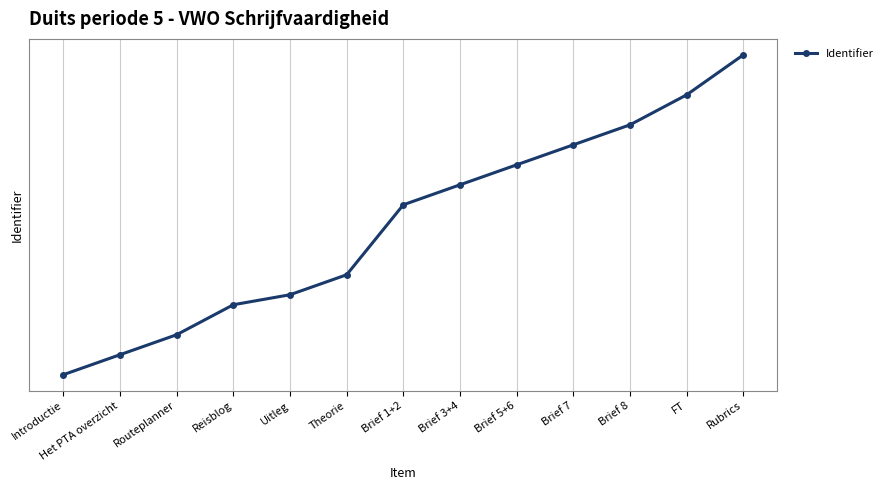

List the labels in order of value, smallest first.

Introductie, Het PTA overzicht, Routeplanner, Reisblog, Uitleg, Theorie, Brief 1+2, Brief 3+4, Brief 5+6, Brief 7, Brief 8, FT, Rubrics